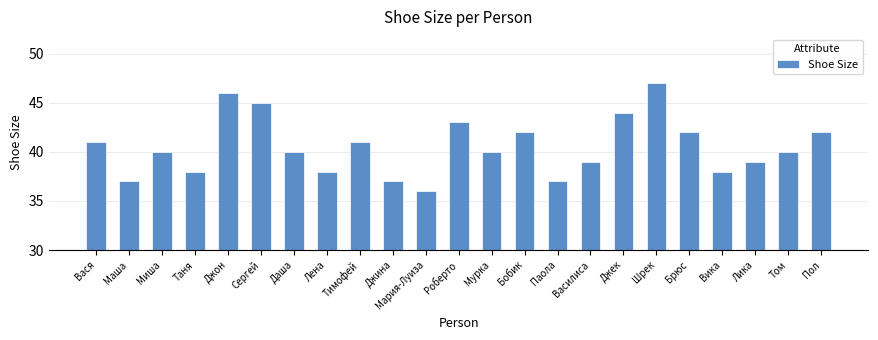

What is the sum of all values?

932